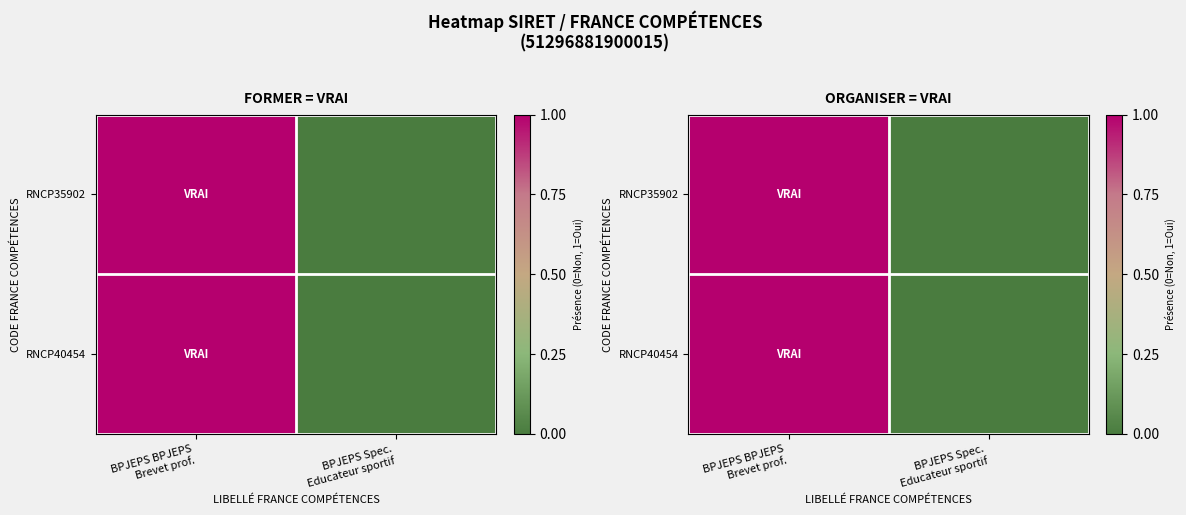

List the series in order of their peak value, lowest first.

RNCP35902, RNCP40454